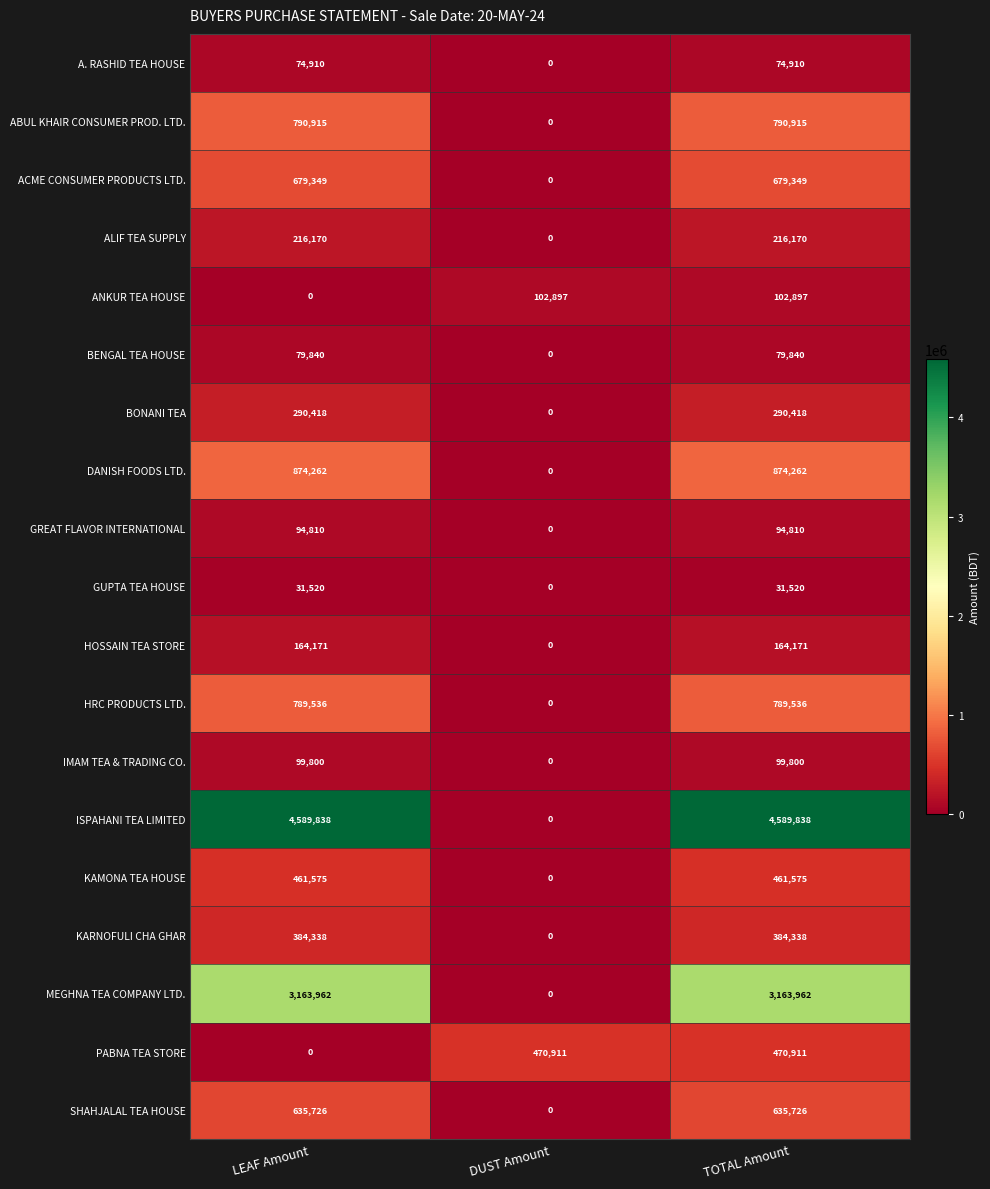

Count the GREAT FLAVOR INTERNATIONAL values in the range 0 to 94810.

3